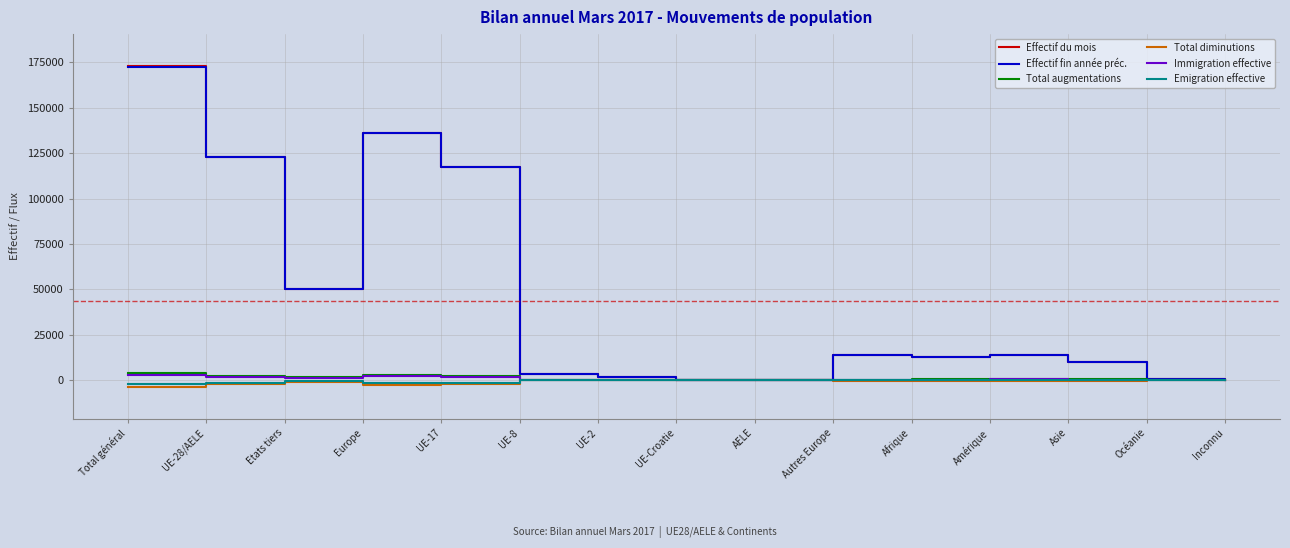

What is the difference between the maximum and second lowest values in the Effectif du mois series?

172658